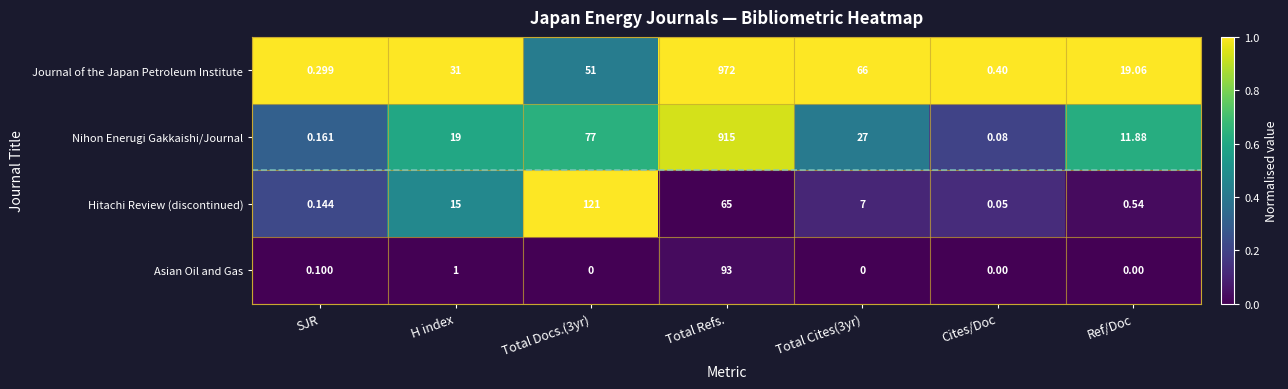

At SJR, list the series in order from largest to smallest.

Journal of the Japan Petroleum Institute, Nihon Enerugi Gakkaishi/Journal, Hitachi Review (discontinued), Asian Oil and Gas